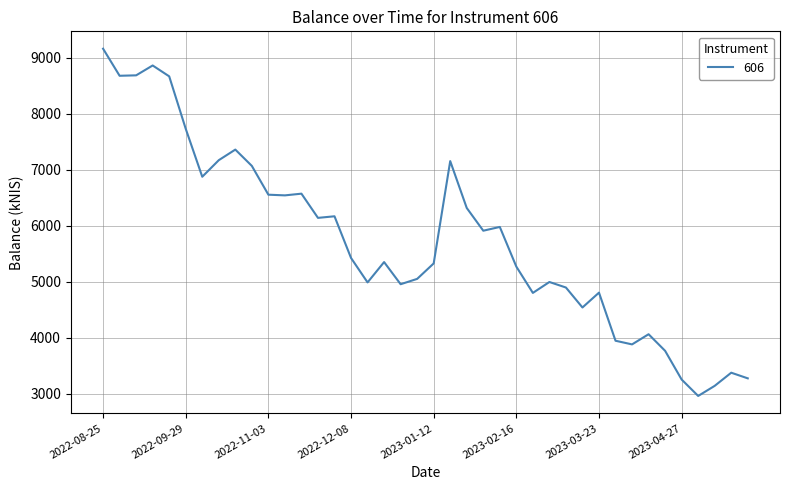

What is the minimum value shown in the chart?

2962.6